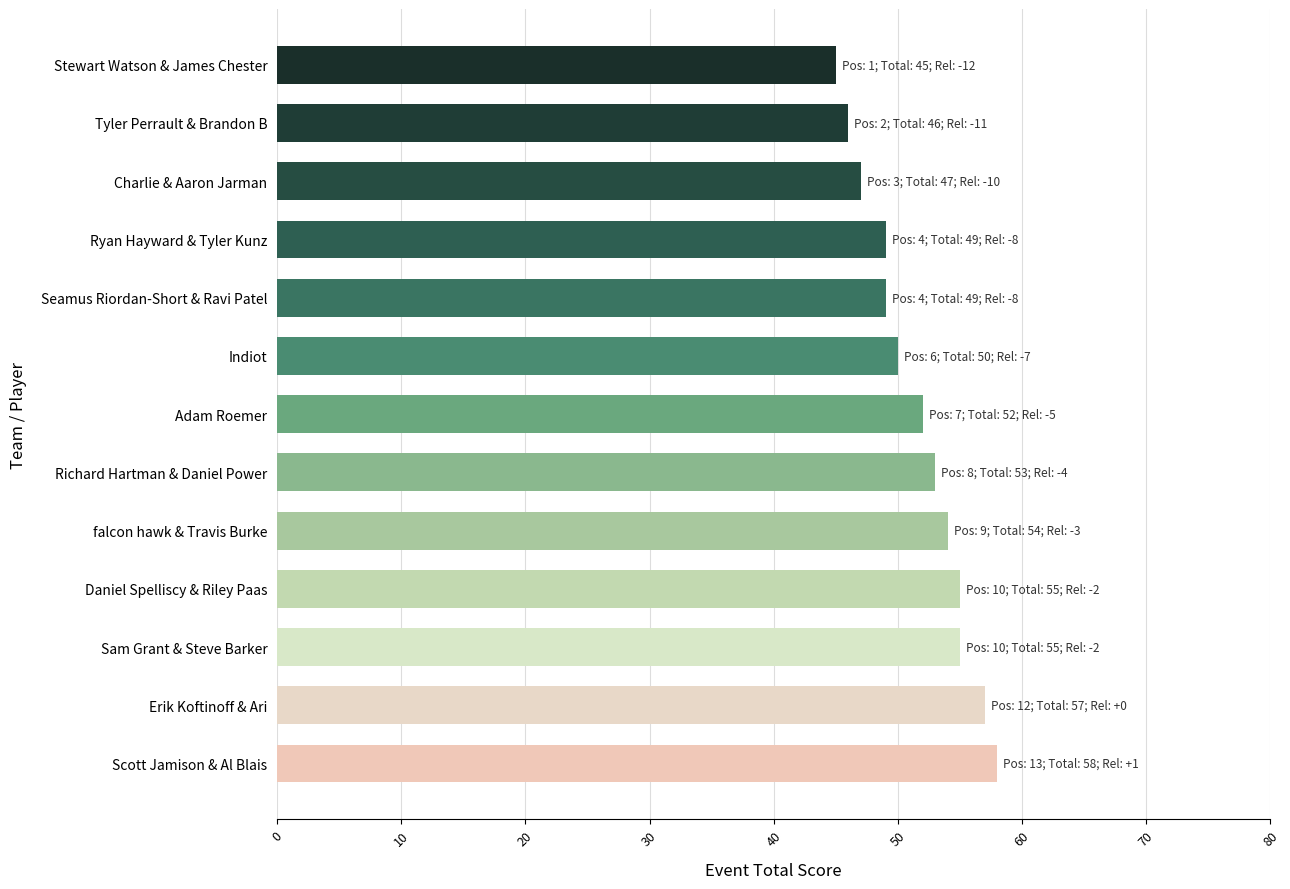

Reading bottom to top, transcribe all the data shown in this chart.

Scott Jamison & Al Blais=58	Erik Koftinoff & Ari=57	Sam Grant & Steve Barker=55	Daniel Spelliscy & Riley Paas=55	falcon hawk & Travis Burke=54	Richard Hartman & Daniel Power=53	Adam Roemer=52	Indiot=50	Seamus Riordan-Short & Ravi Patel=49	Ryan Hayward & Tyler Kunz=49	Charlie & Aaron Jarman=47	Tyler Perrault & Brandon B=46	Stewart Watson & James Chester=45